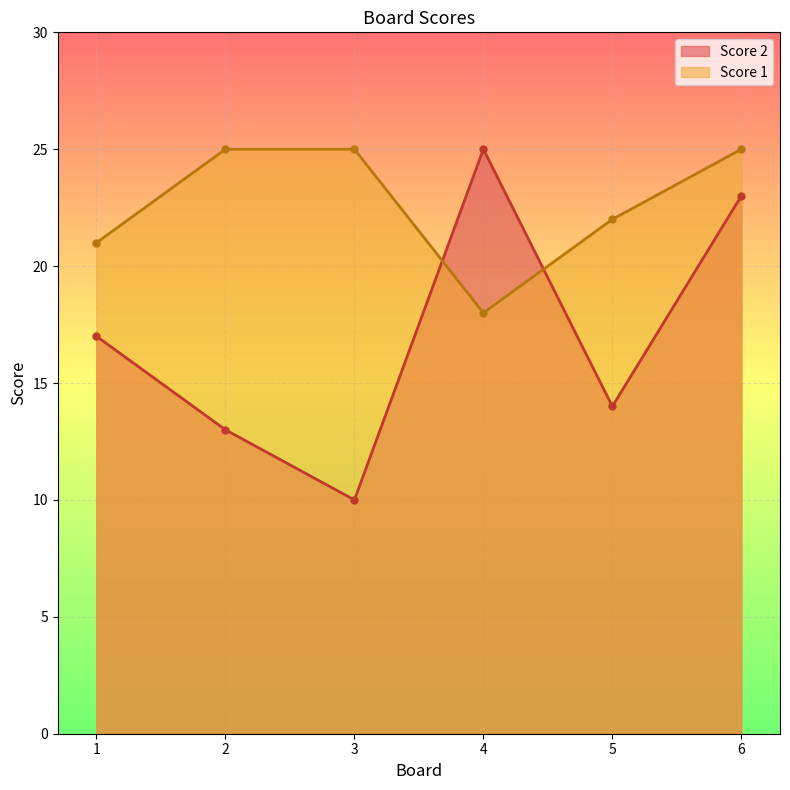

What is the difference between the second highest and minimum values in the Score 1 series?

7